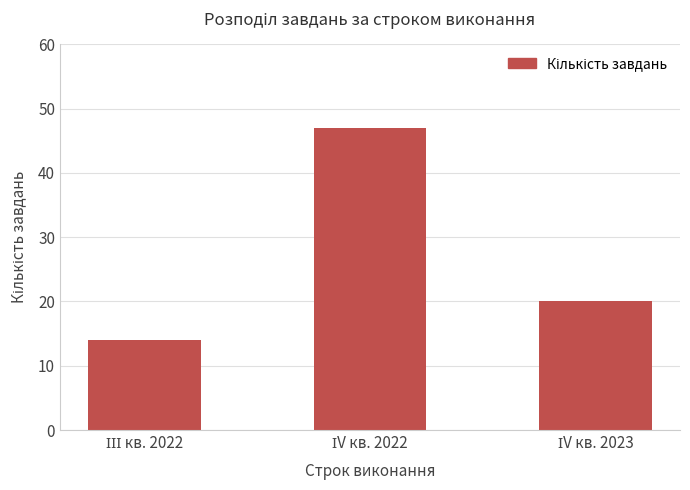

What is the average value?

27